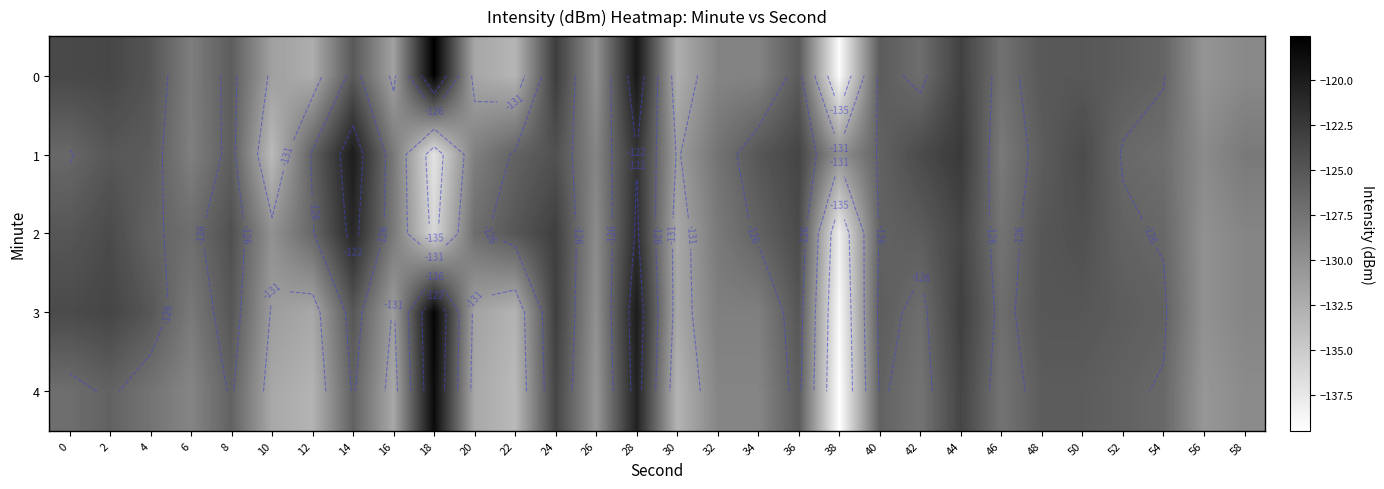

Rank the categories by 0 value from lowest to highest.

38, 22, 30, 12, 20, 16, 10, 56, 26, 58, 32, 34, 6, 46, 42, 54, 8, 52, 40, 36, 14, 48, 50, 4, 0, 2, 44, 24, 28, 18